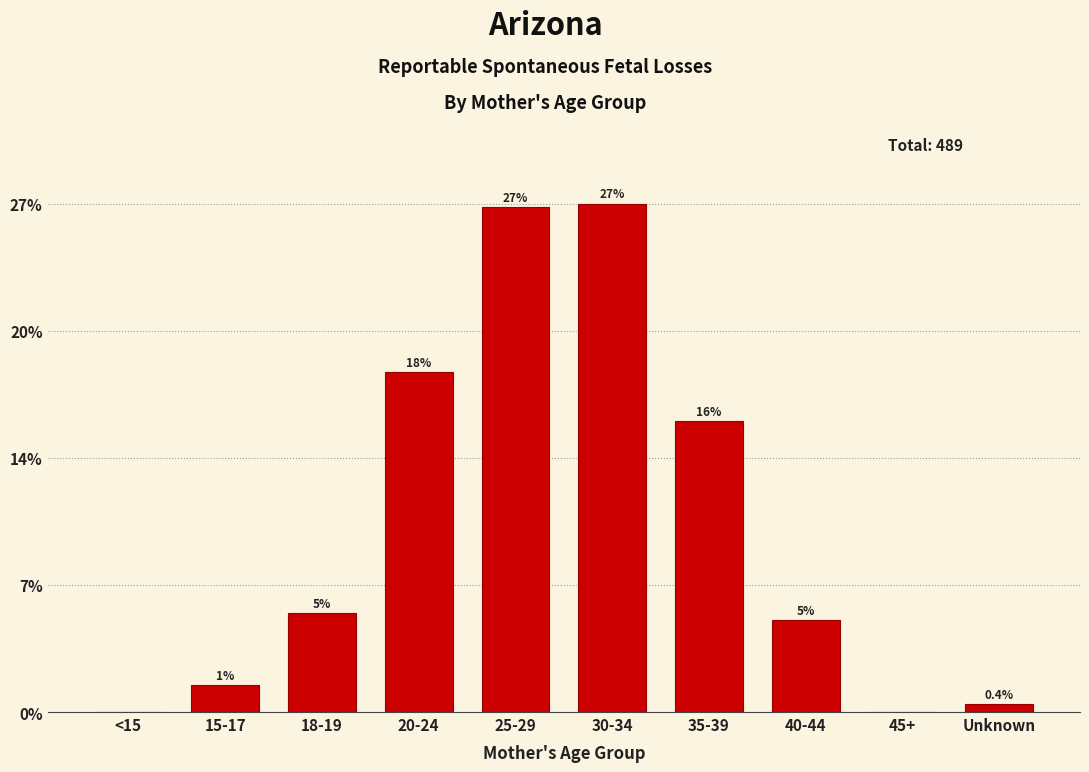

Are the bars horizontal?

No